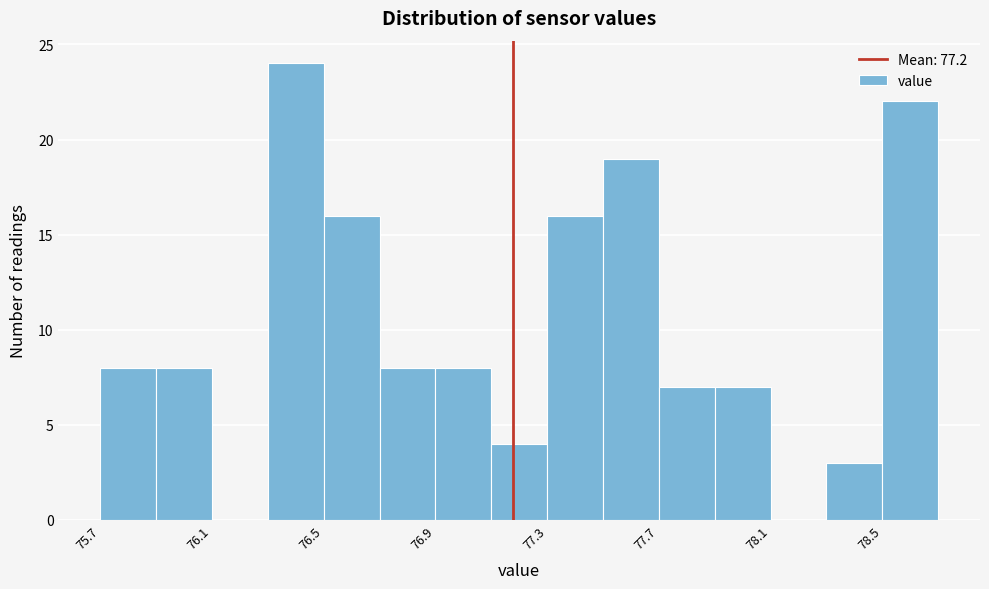

Over which range of the x-axis is the bar tallest?

76.3 to 76.5